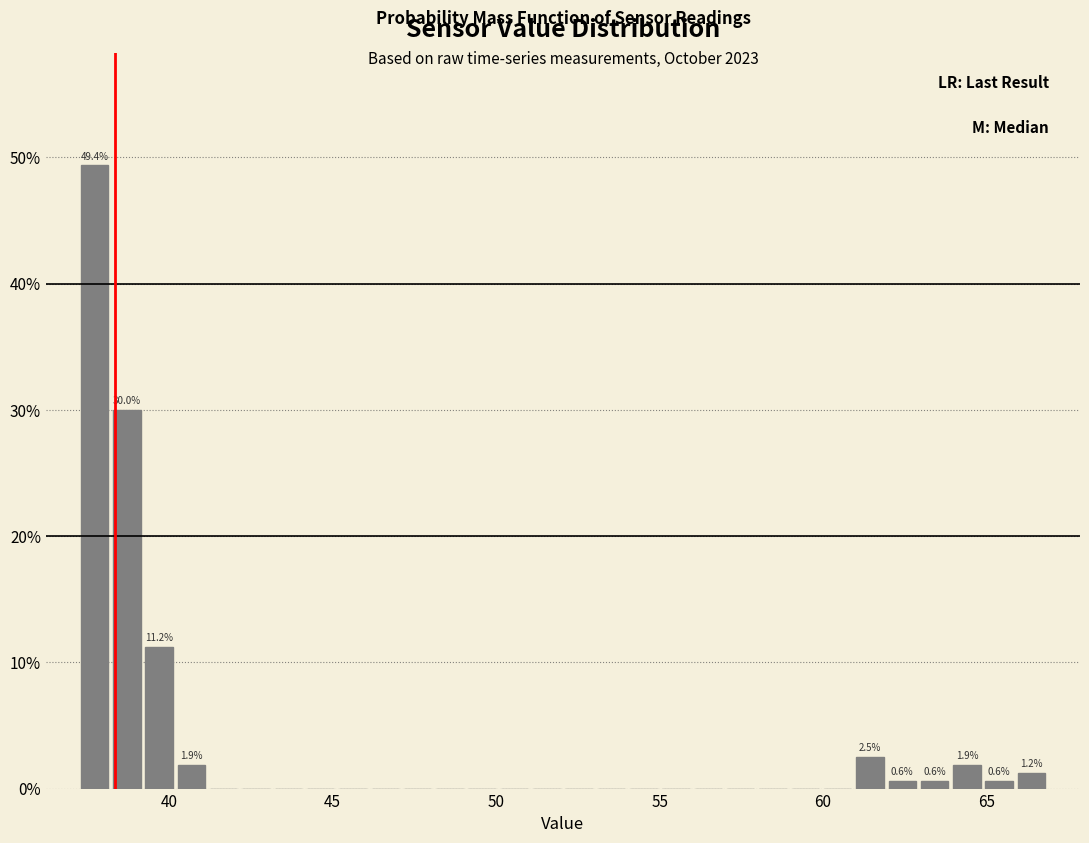

Read against the x-axis, roughly where is the centre of the tallest bar?

37.5